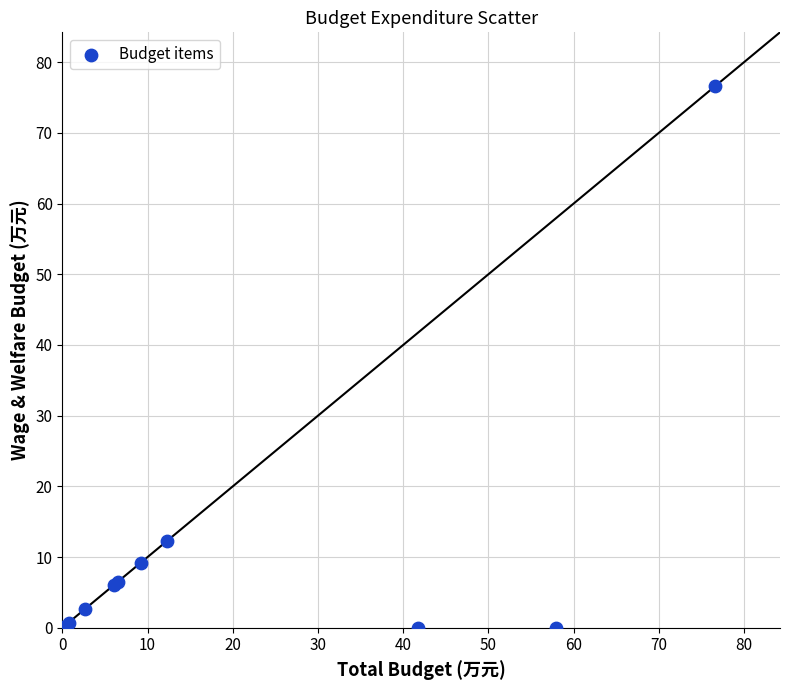

What Y value in the scatter plot is closest to 38?

12.2